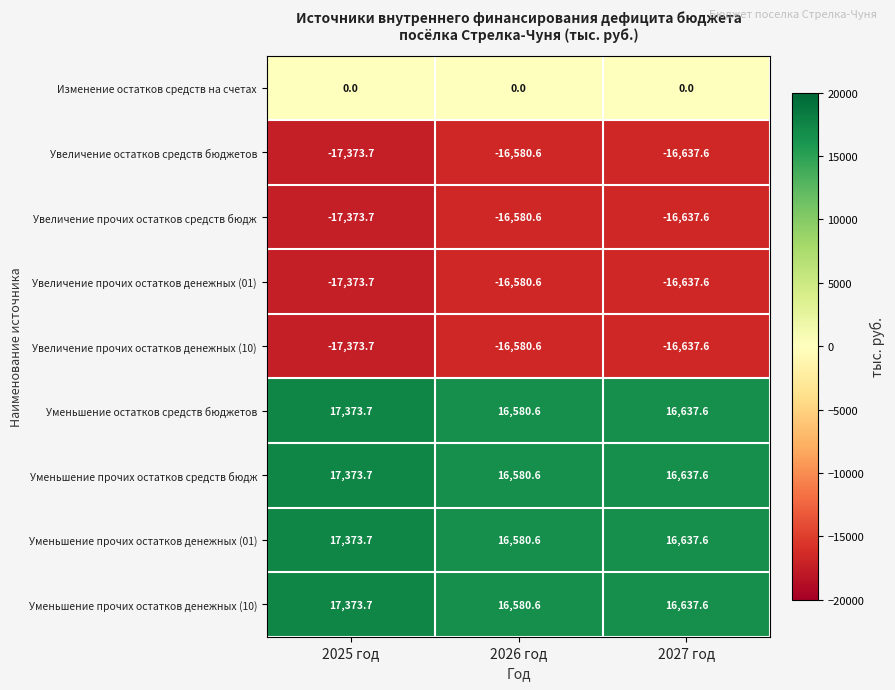

Reading right to left, extract all data points from this chart.

Изменение остатков средств на счетах: 2027 год=0.0	2026 год=0.0	2025 год=0.0
Увеличение остатков средств бюджетов: 2027 год=-16637.6	2026 год=-16580.6	2025 год=-17373.7
Увеличение прочих остатков средств бюдж: 2027 год=-16637.6	2026 год=-16580.6	2025 год=-17373.7
Увеличение прочих остатков денежных (01): 2027 год=-16637.6	2026 год=-16580.6	2025 год=-17373.7
Увеличение прочих остатков денежных (10): 2027 год=-16637.6	2026 год=-16580.6	2025 год=-17373.7
Уменьшение остатков средств бюджетов: 2027 год=16637.6	2026 год=16580.6	2025 год=17373.7
Уменьшение прочих остатков средств бюдж: 2027 год=16637.6	2026 год=16580.6	2025 год=17373.7
Уменьшение прочих остатков денежных (01): 2027 год=16637.6	2026 год=16580.6	2025 год=17373.7
Уменьшение прочих остатков денежных (10): 2027 год=16637.6	2026 год=16580.6	2025 год=17373.7